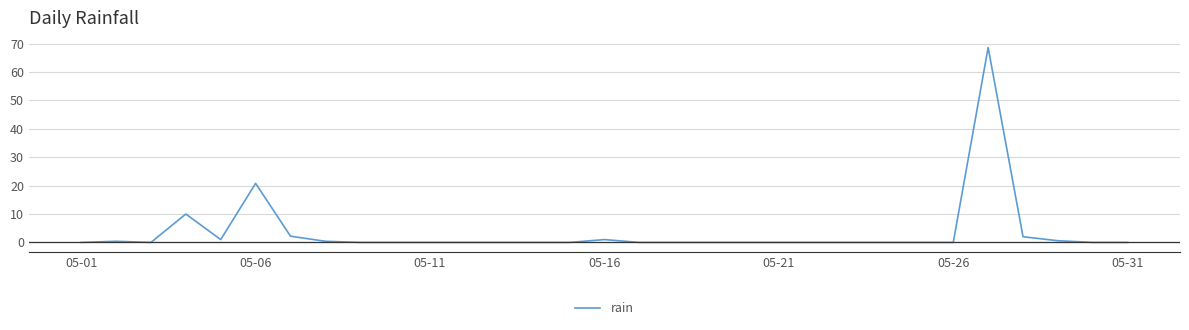

What is the difference between the maximum and minimum values?

68.6